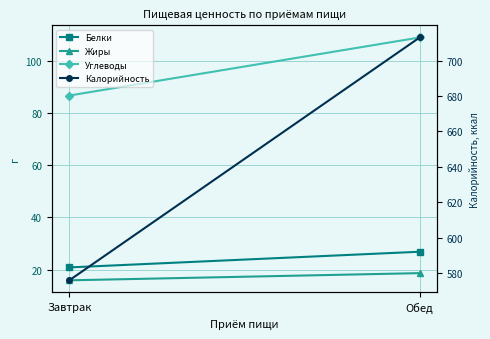

At Завтрак, list the series in order from smallest to largest.

Жиры, Белки, Углеводы, Калорийность